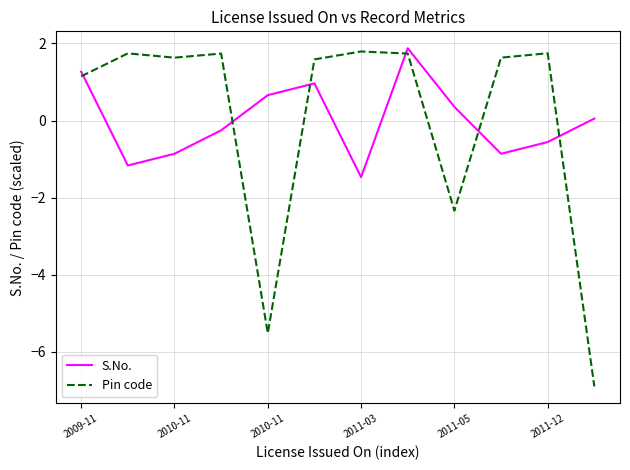

What is the difference between the maximum and minimum values in the S.No. series?

3.3